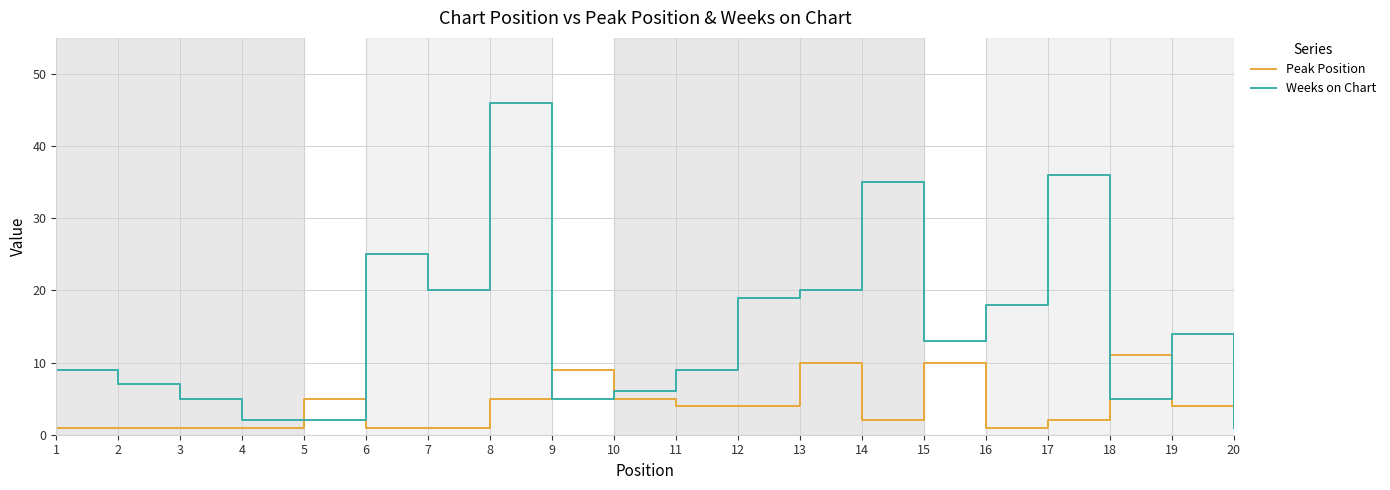

Is this an area chart (filled region under the line)?

No